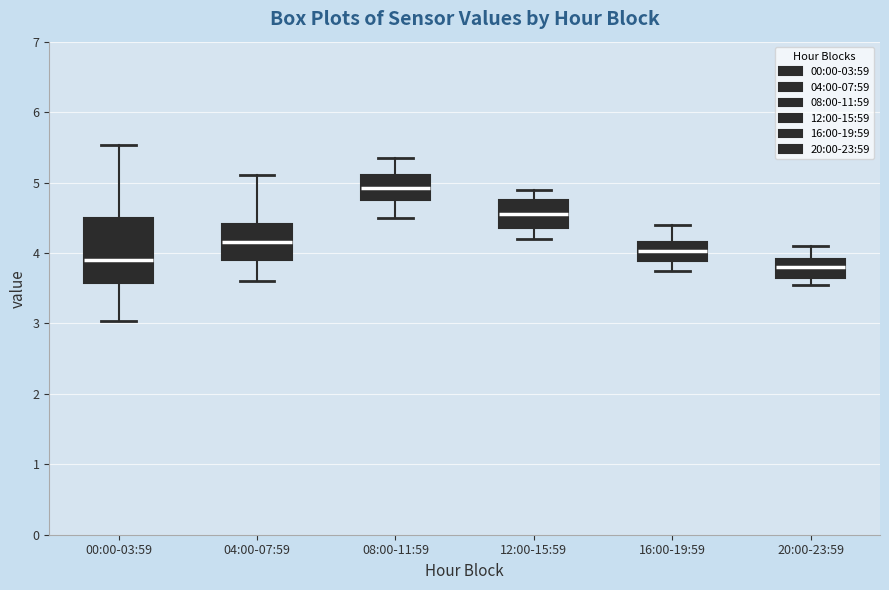

Where does the median line of the box for 00:00-03:59 sit on the y-axis? The values are not printed on the chart, so give them approximately, as read against the axis.

3.9